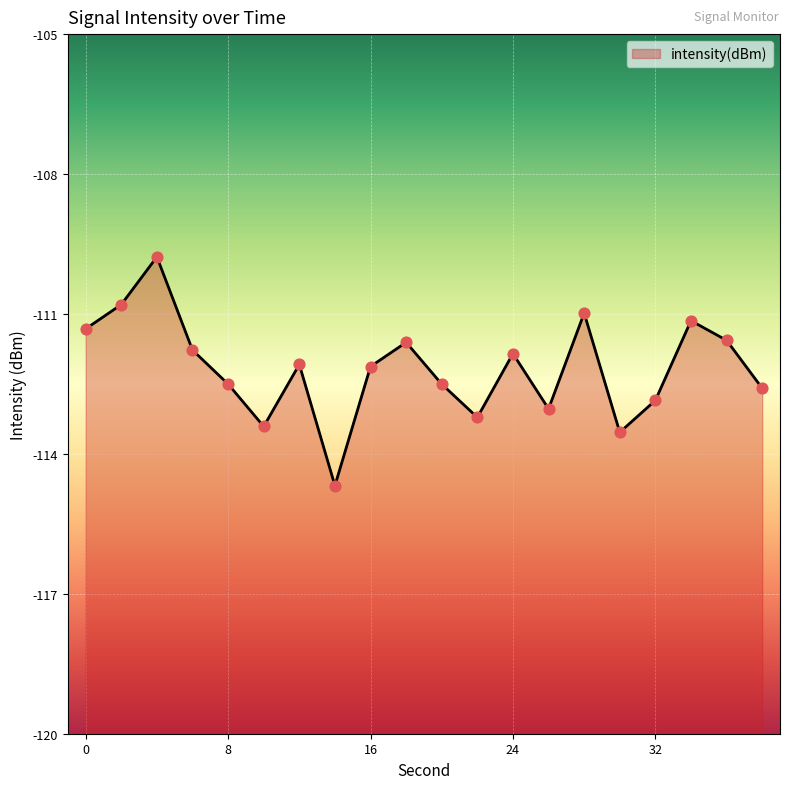

Between 0 and 28, which is larger?

28